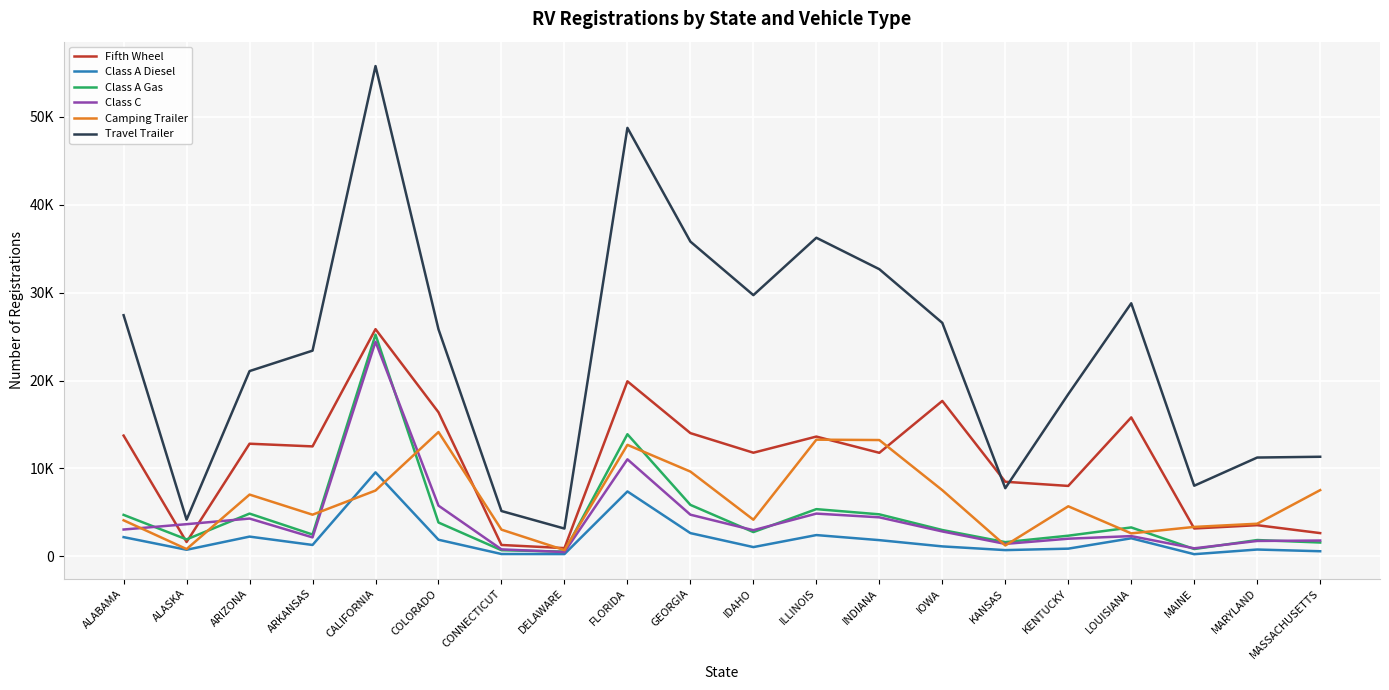

At which category does the chart reach its peak across all series?

CALIFORNIA